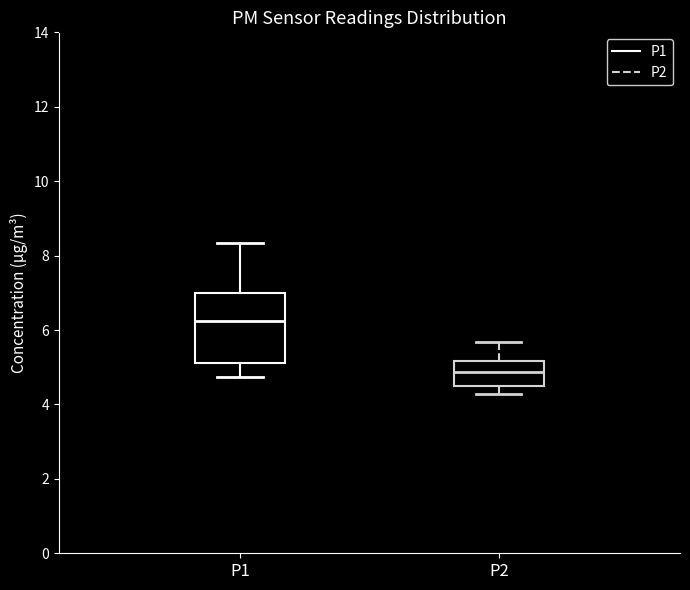

Which box is the tallest, from its lower edge to its upper edge?

P1